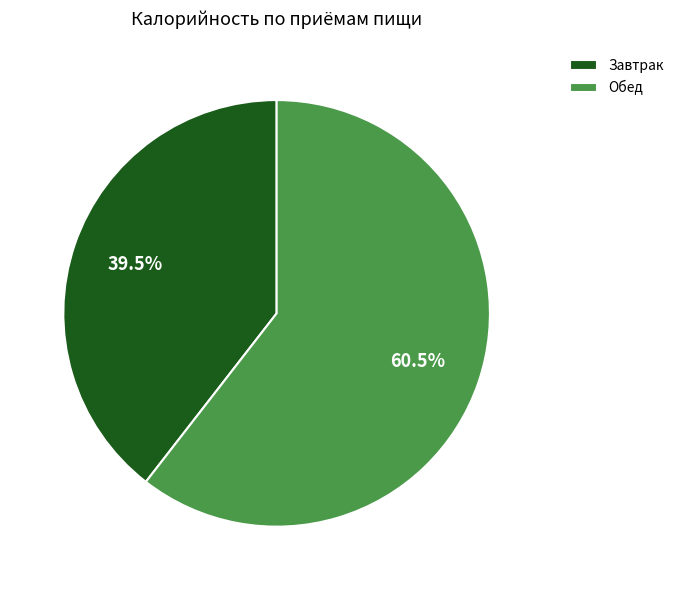

What portion of the pie excludes Обед?

39.5%